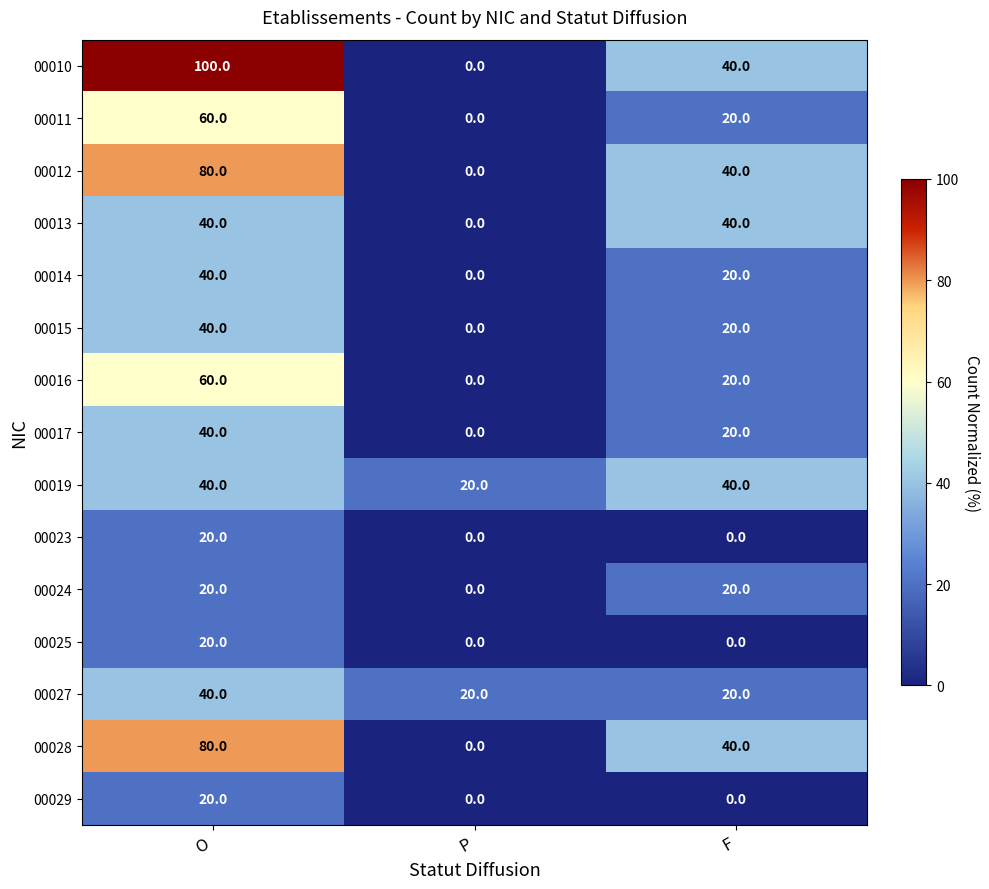

How many categories are shown in the chart?

3